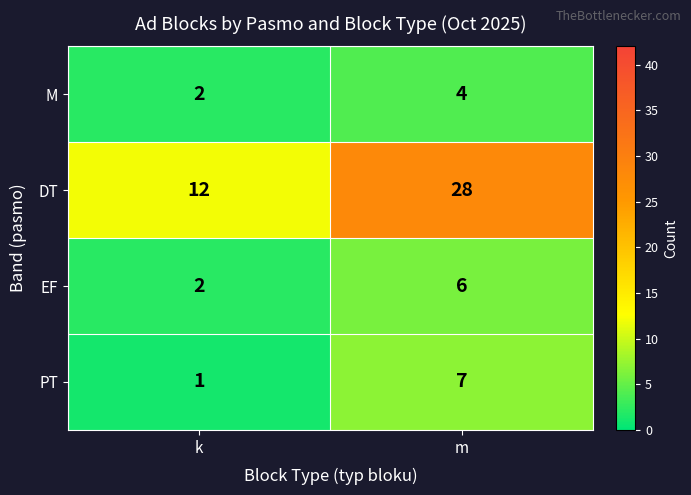

What value does the PT series have at m?

7